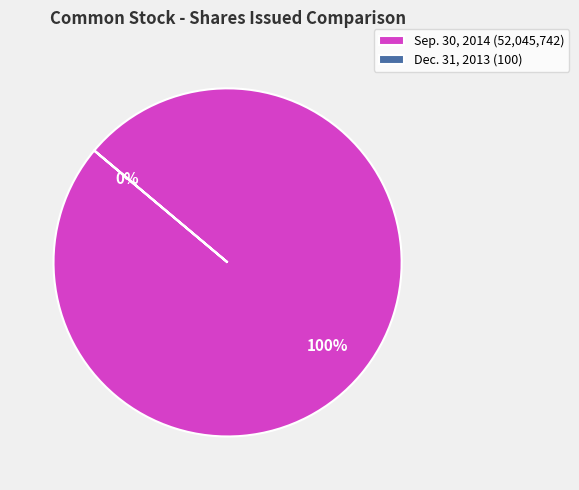

Which slice is the smallest?

Common stock, shares issued (Dec. 31, 2013)